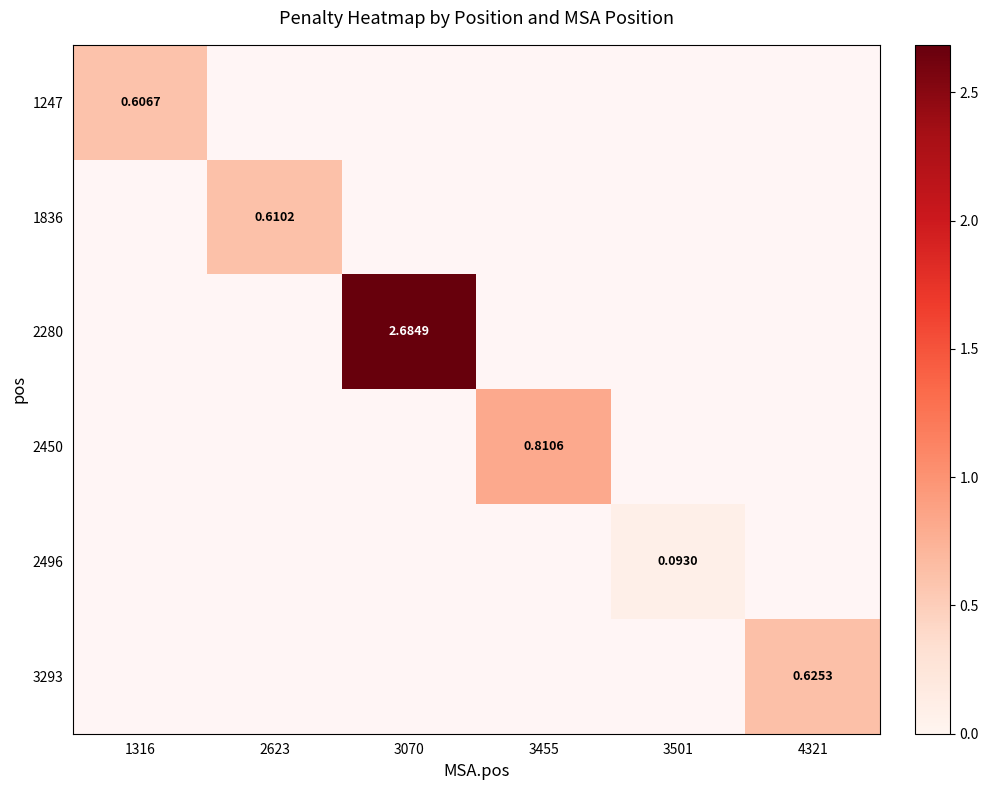

The 2280 series shows 2.7 at 3070. True or false?

True